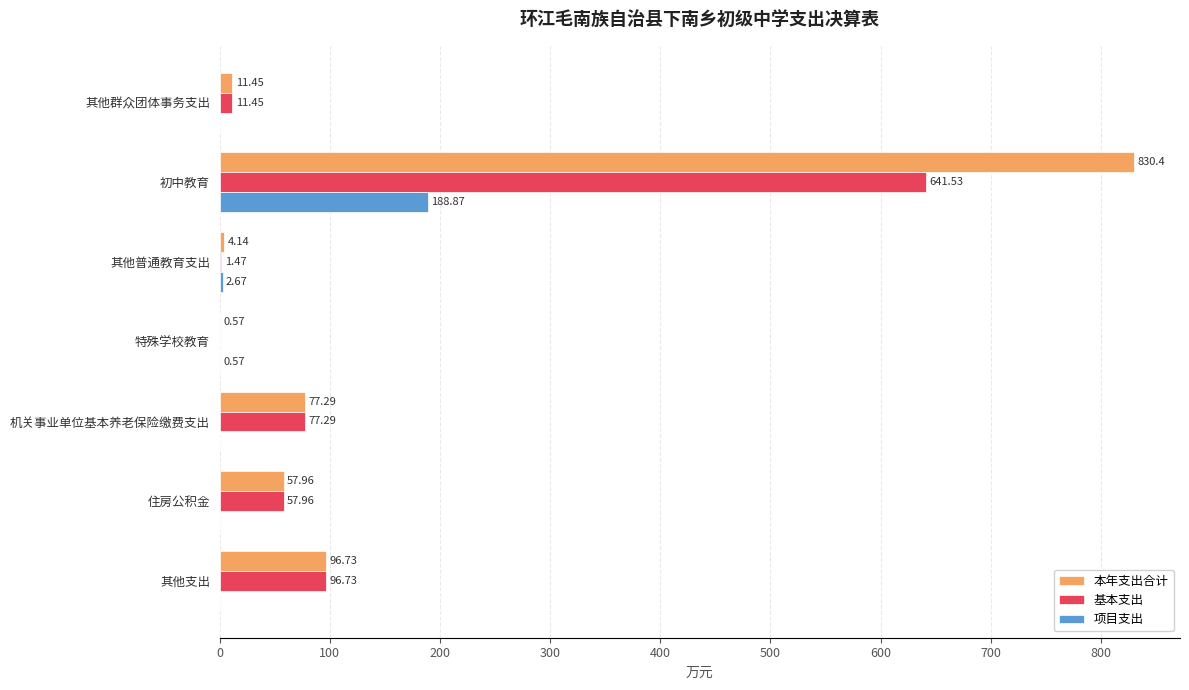

What are all the series names shown in the legend?

本年支出合计, 基本支出, 项目支出